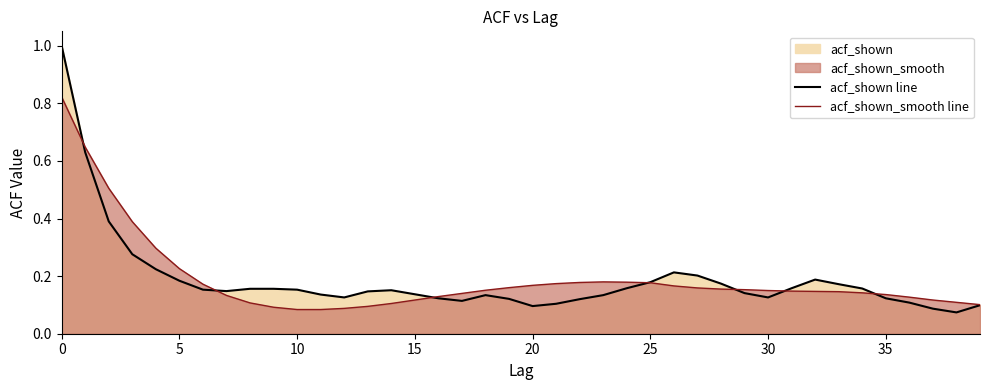

What is the total value across all series at 38?

0.2